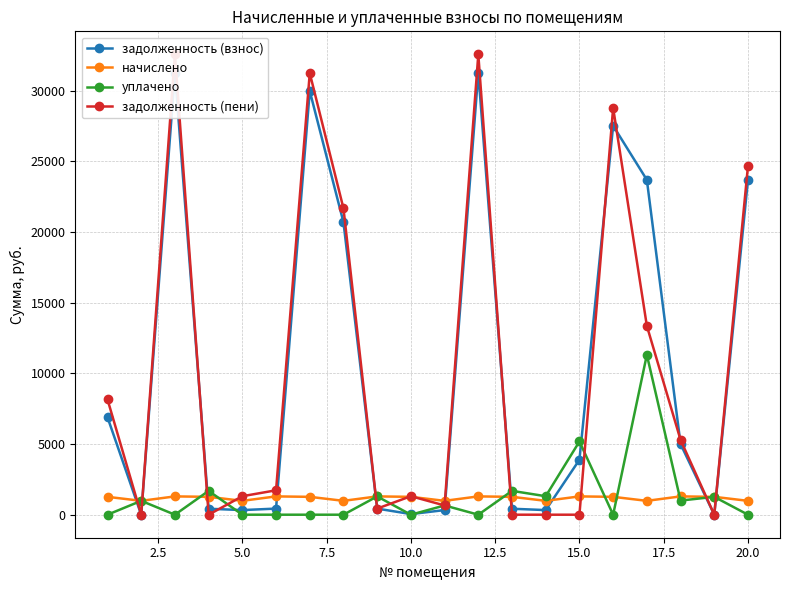

What is the difference between the maximum and minimum values in the задолженность (пени) series?

32561.3